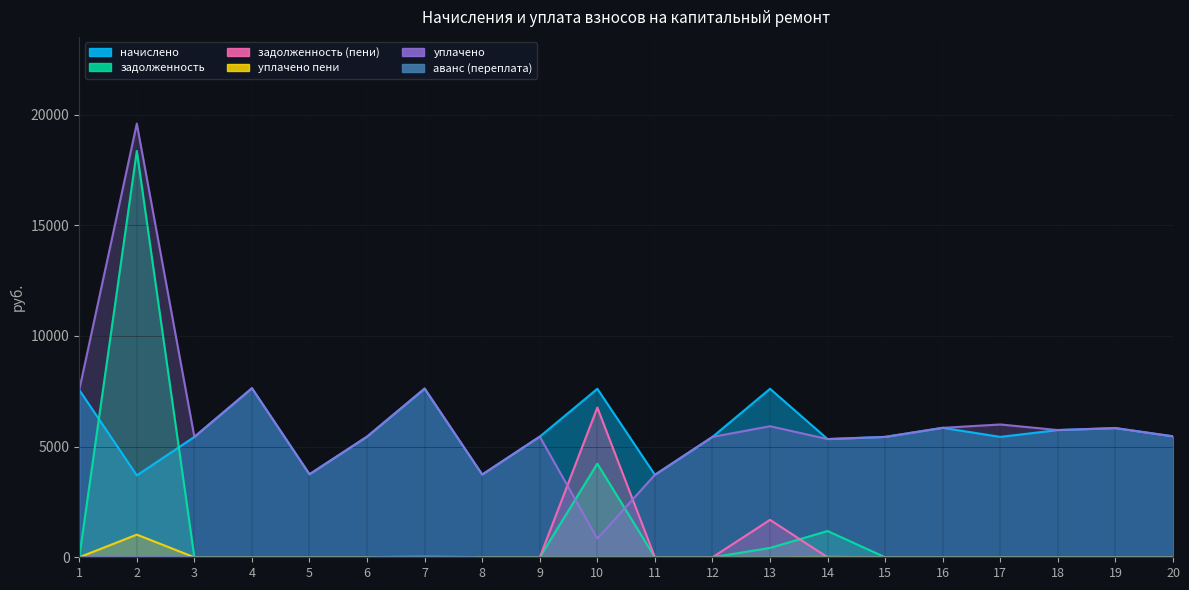

What is the value of the начислено point at the 20th from the left?

5464.8